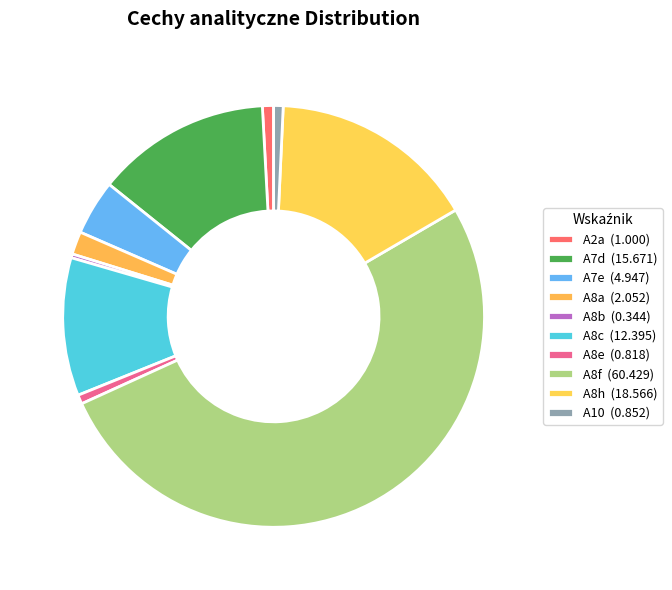

Which slice is the largest?

A8f